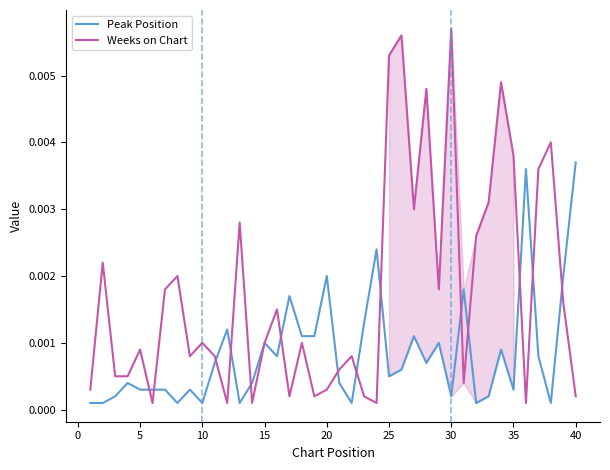

Rank the series by their maximum value, from highest to lowest.

Weeks on Chart, Peak Position